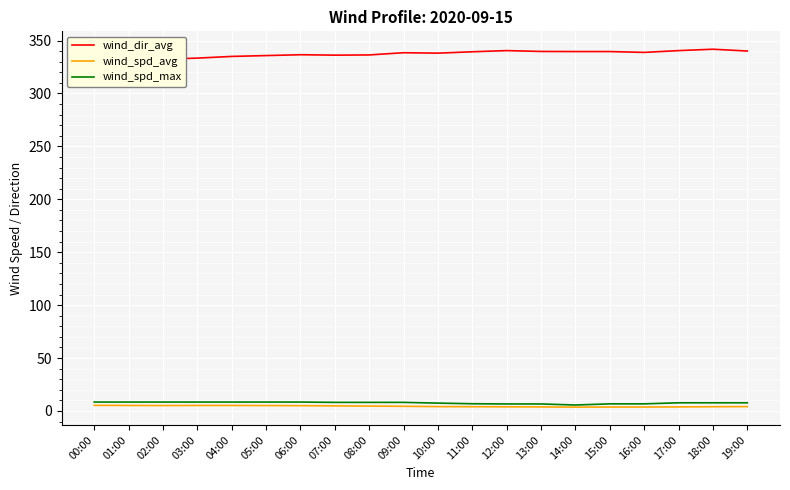

The value of wind_spd_max at 09:00 is 8.1. True or false?

True